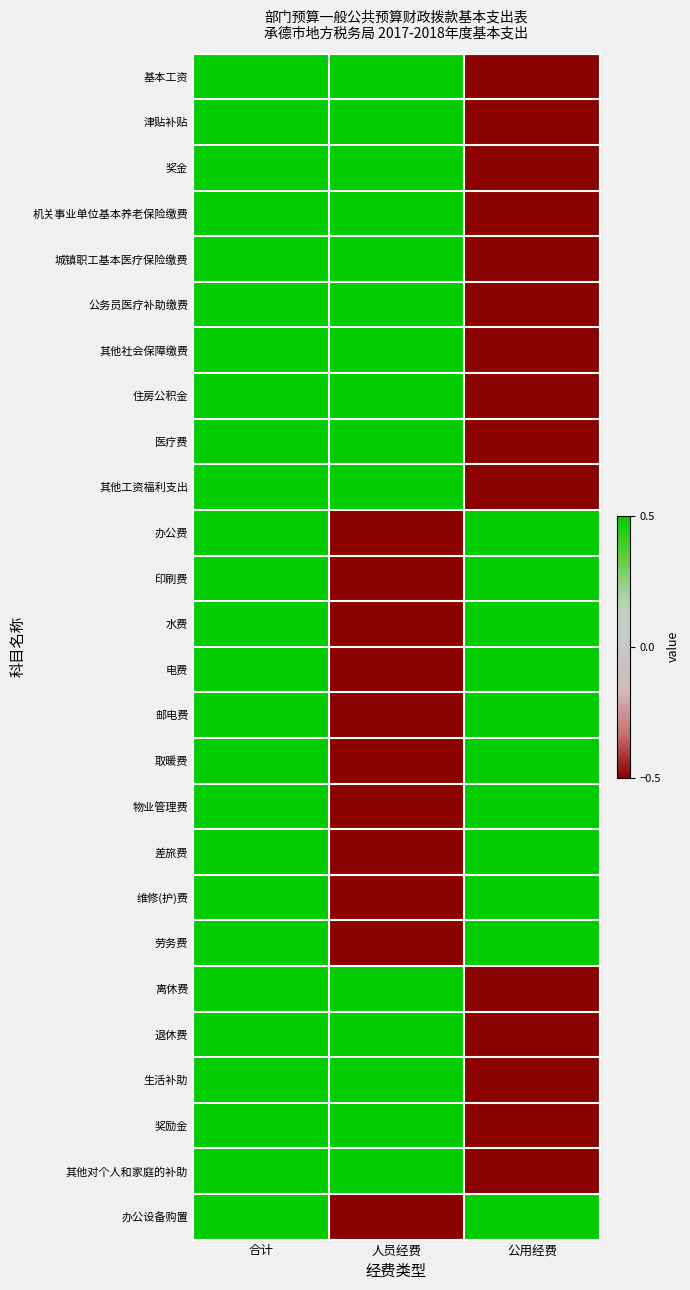

Which label corresponds to the largest value in the chart?

合计